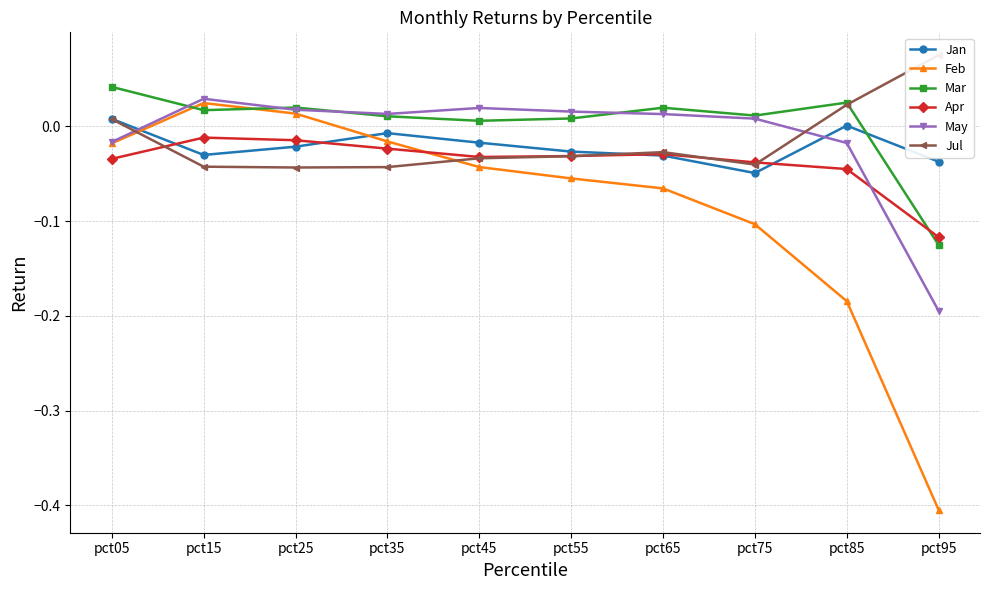

Where is the first local maximum for Mar?

pct25